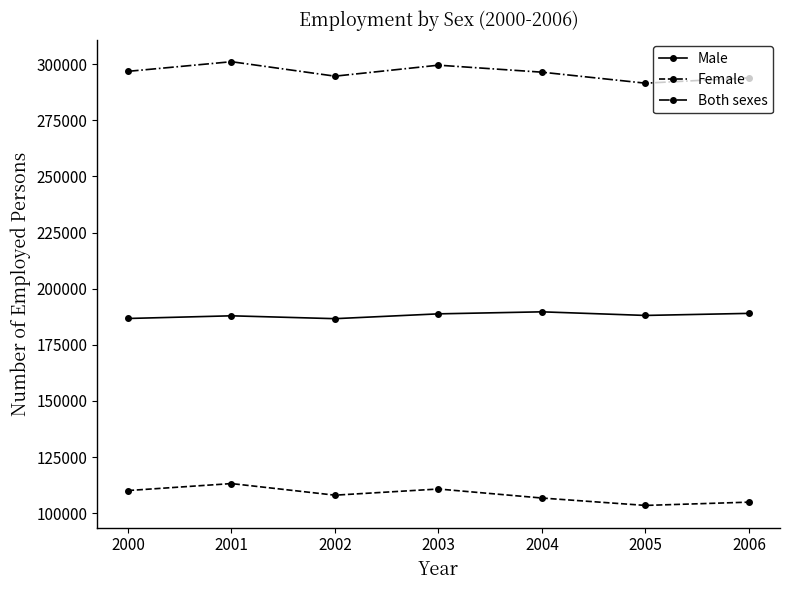

What are all the series names shown in the legend?

Male, Female, Both sexes